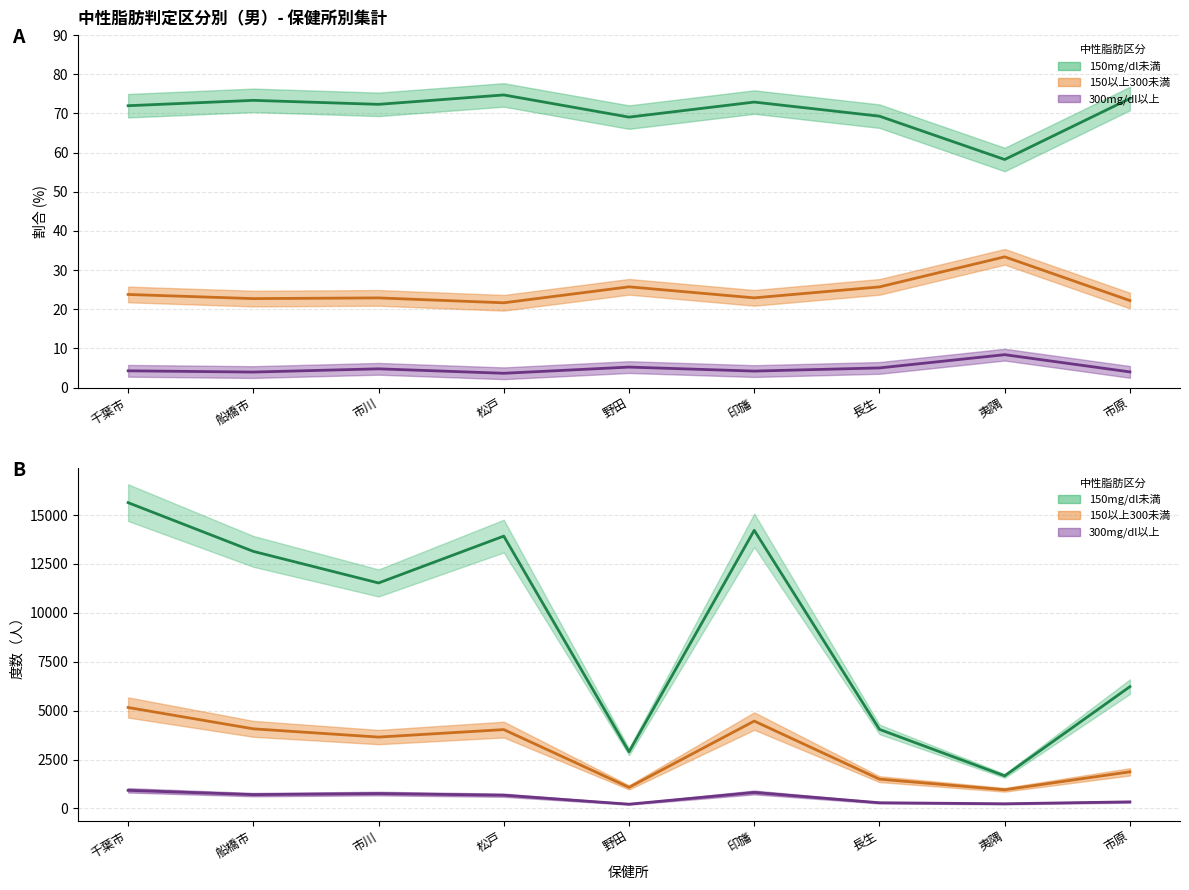

What is the approximate value of 150以上300未満（%） at 印旛?

22.9